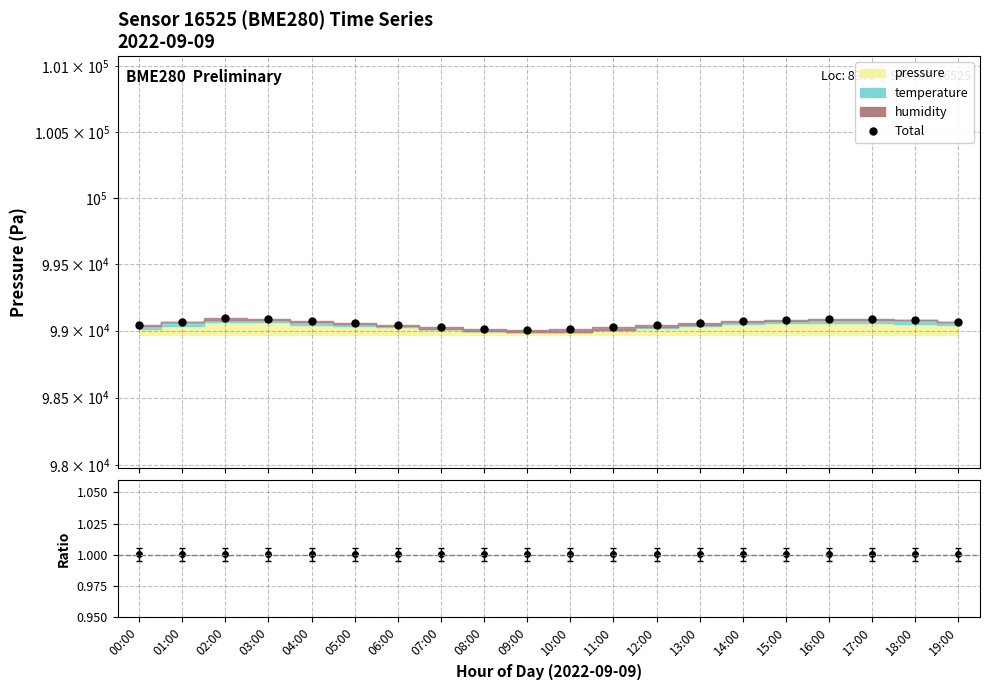

Where is the first local maximum for (press+temp+humid)/pressure?

09:00